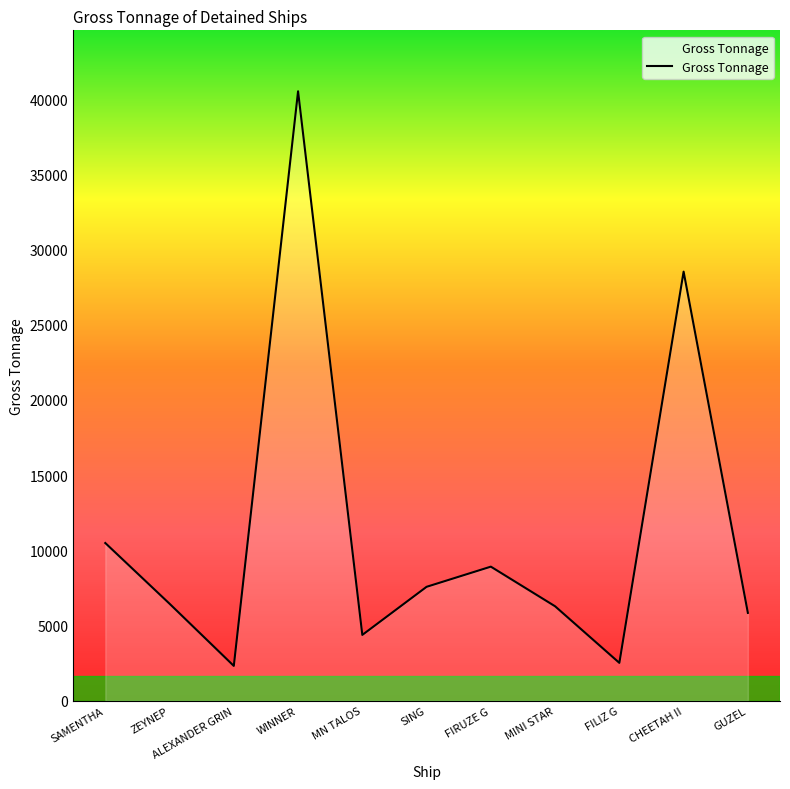

What is the difference between the maximum and minimum values?

38205